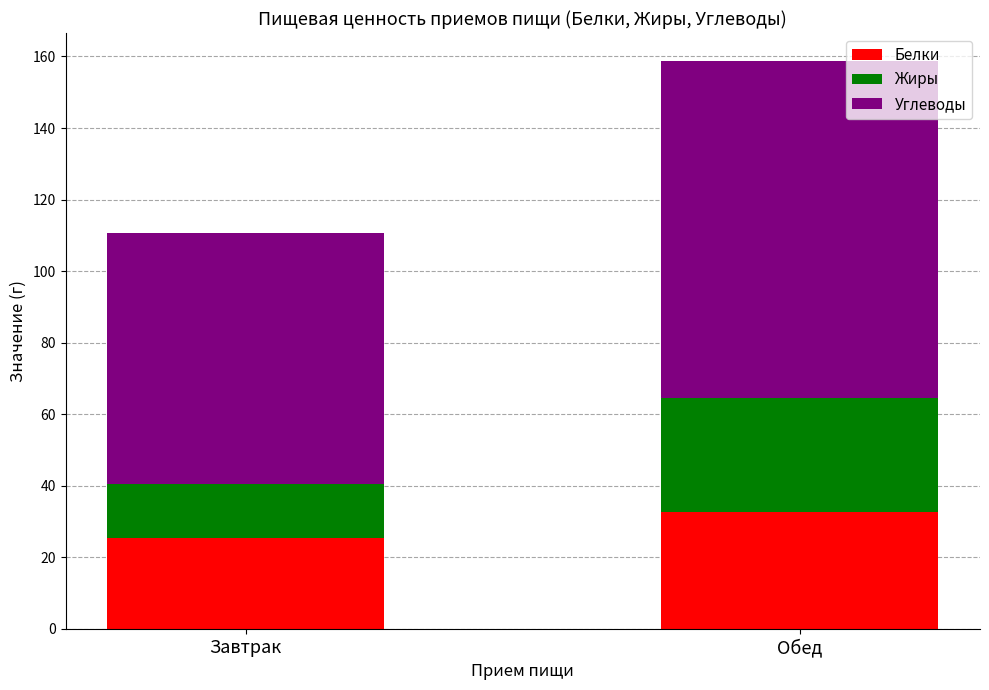

At which label is Белки closest to 28?

Завтрак